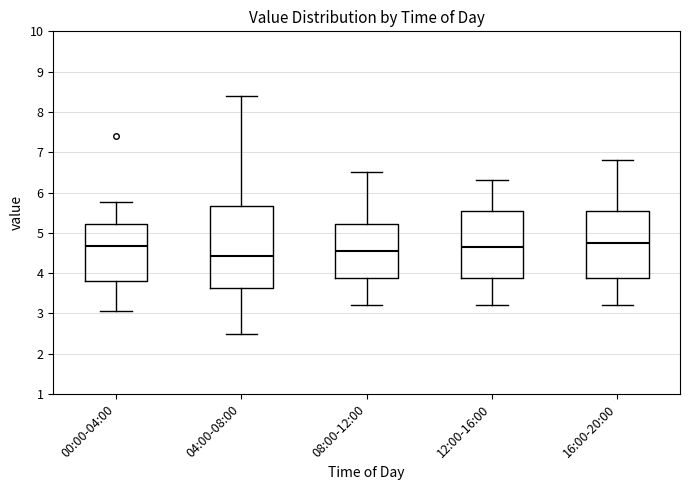

Comparing the boxes themselves (not the whiskers), which one is the tallest?

04:00-08:00